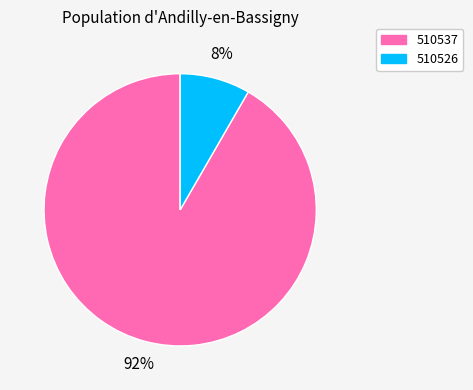

Which category has the smallest portion of the pie?

510526